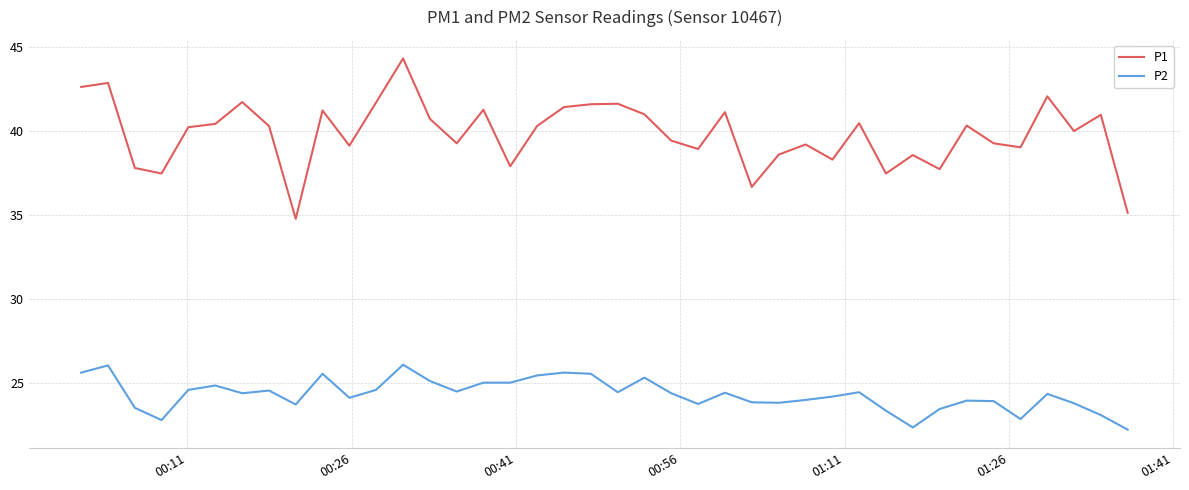

In P1, how many points are lower than both neighbors (excluding endpoints)?

12